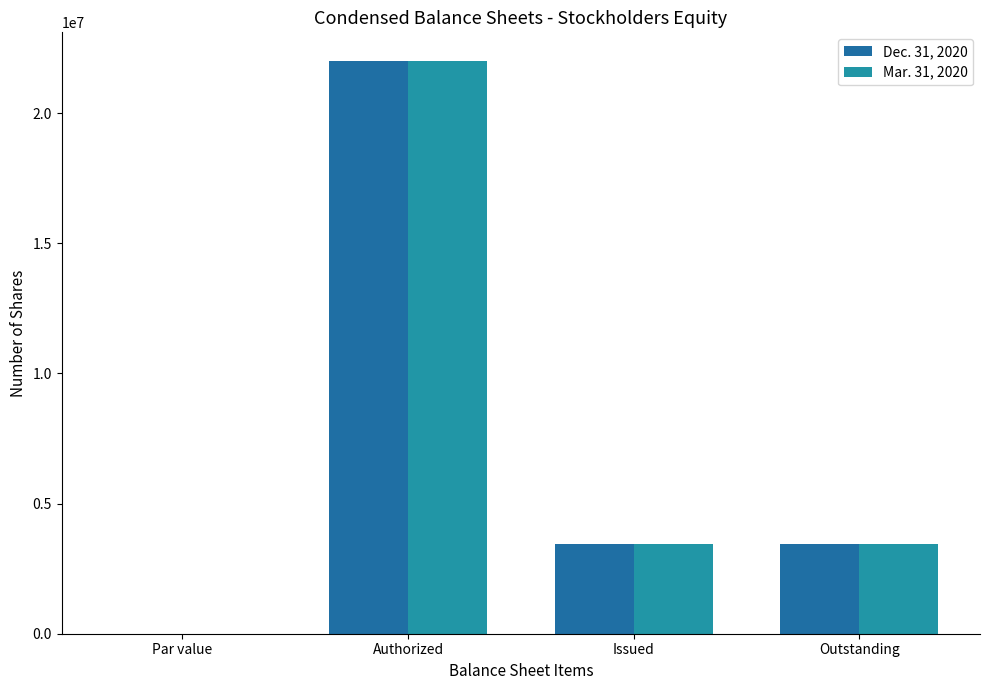

Between Par value and Outstanding, which series saw the biggest shift?

Dec. 31, 2020